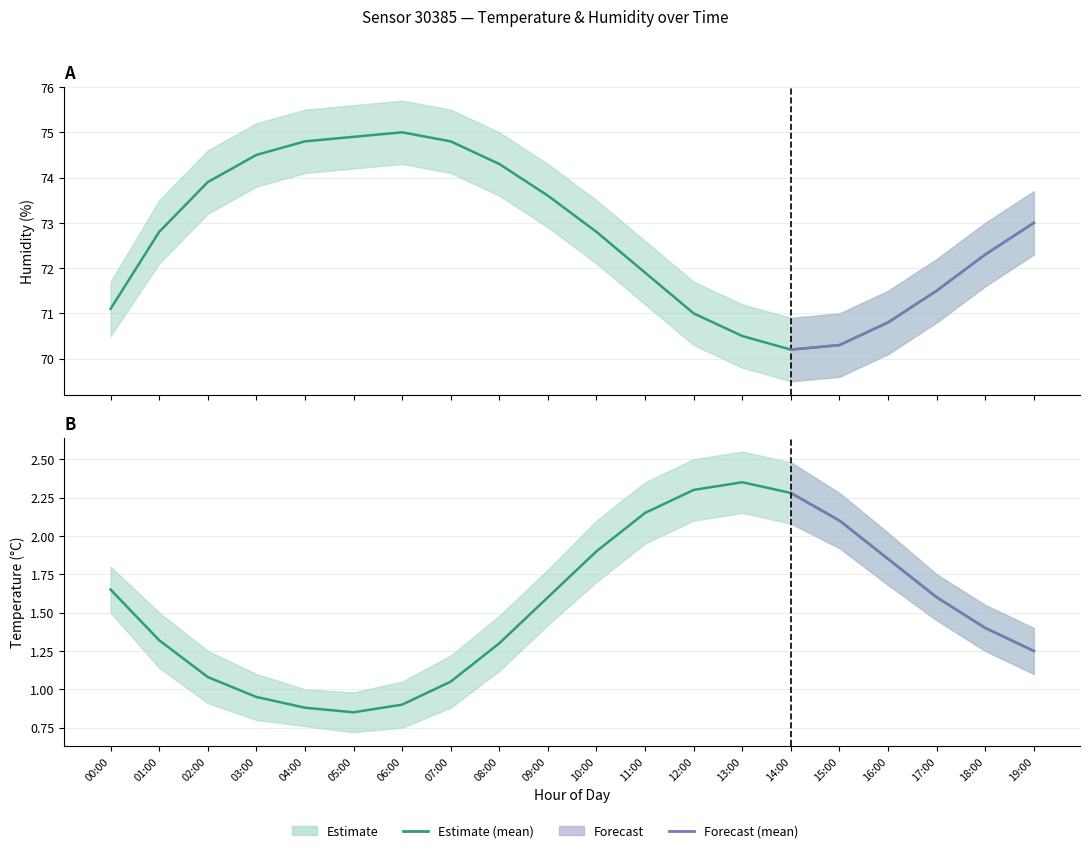

What is the minimum value shown in the chart?

0.7